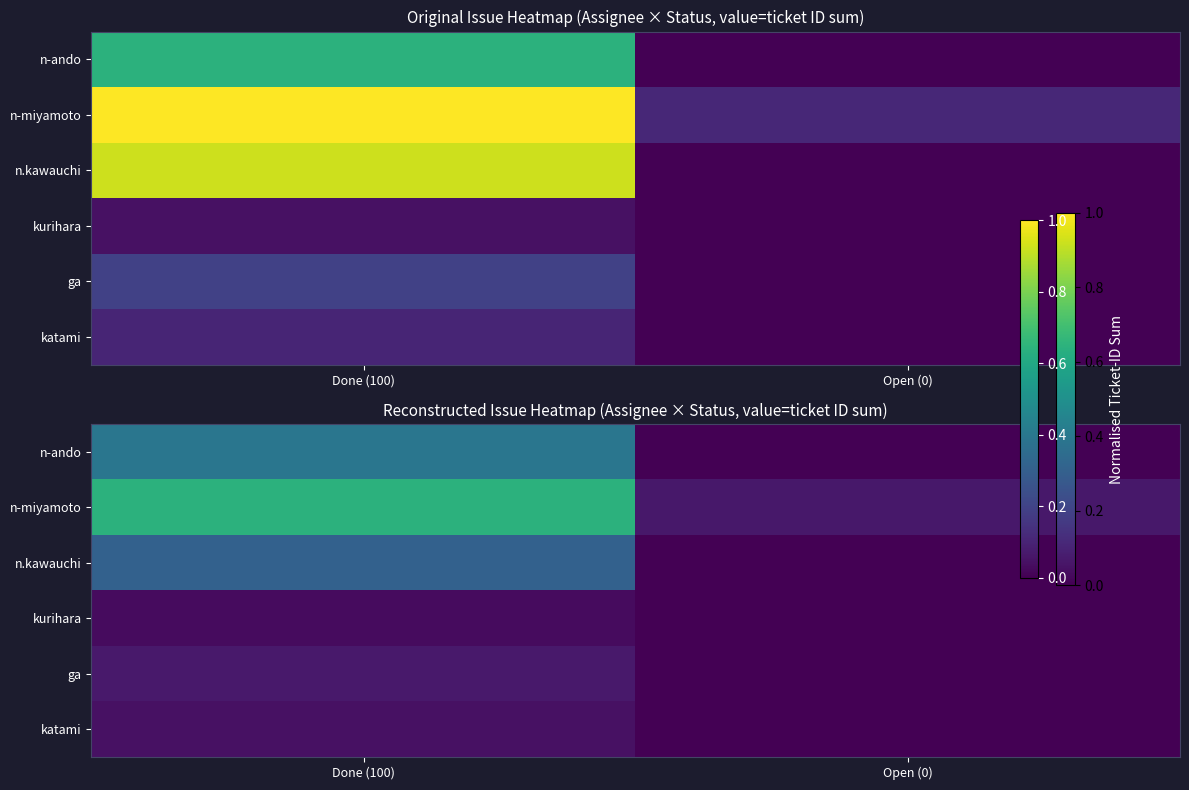

Which series has the largest total across all categories?

n-miyamoto